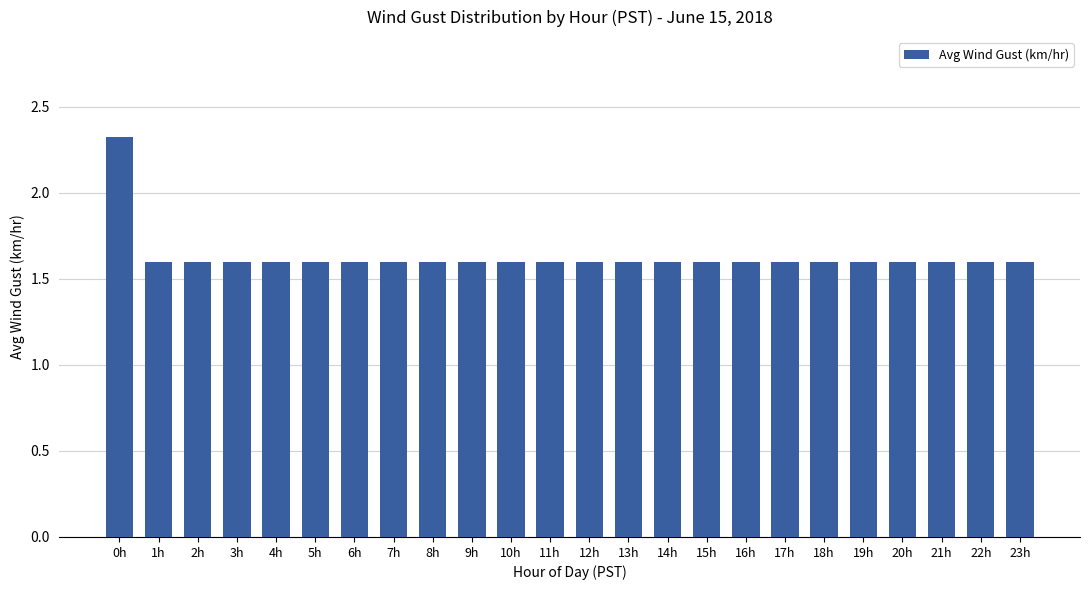

What is the minimum value shown in the chart?

1.6